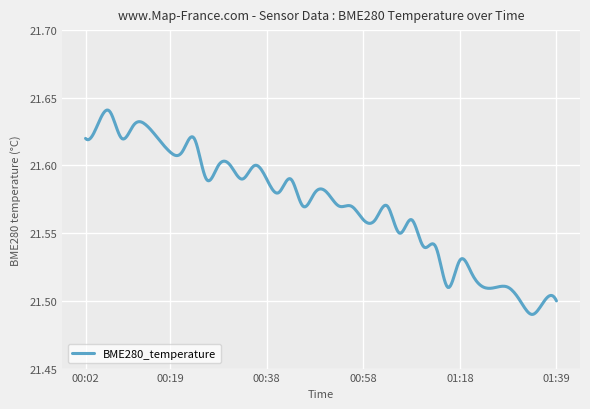

Does the chart display data point markers on the line(s)?

No